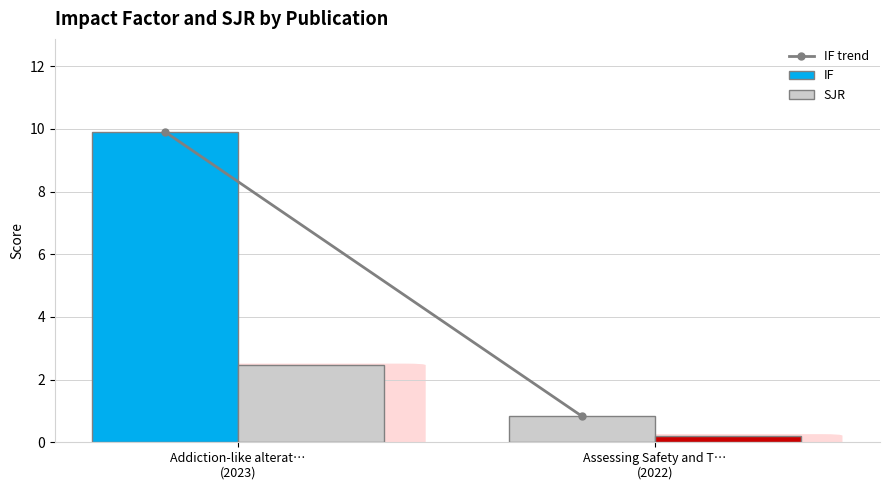

How many distinct data groups are displayed?

2